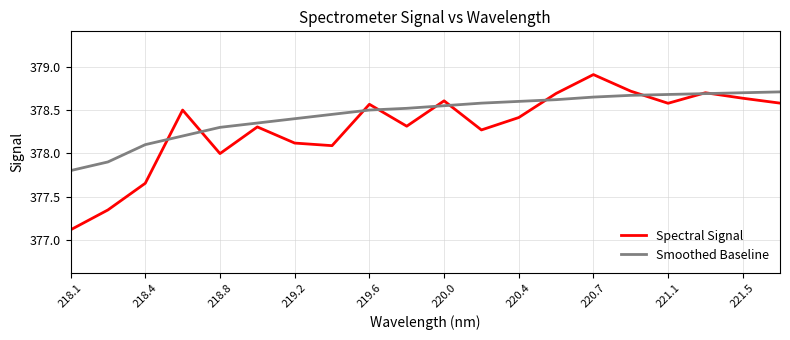

List the series in order of their overall mean, highest first.

Smoothed Baseline, Spectral Signal